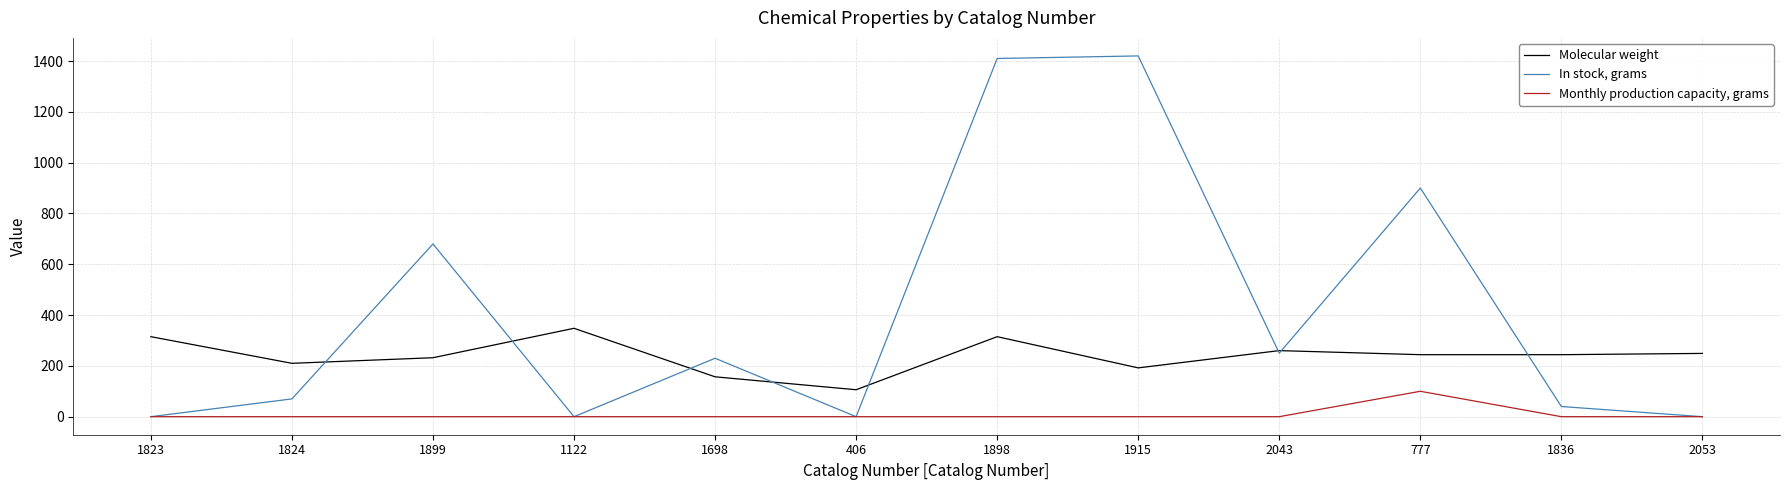

At which label does Molecular weight first exceed 244?

1823